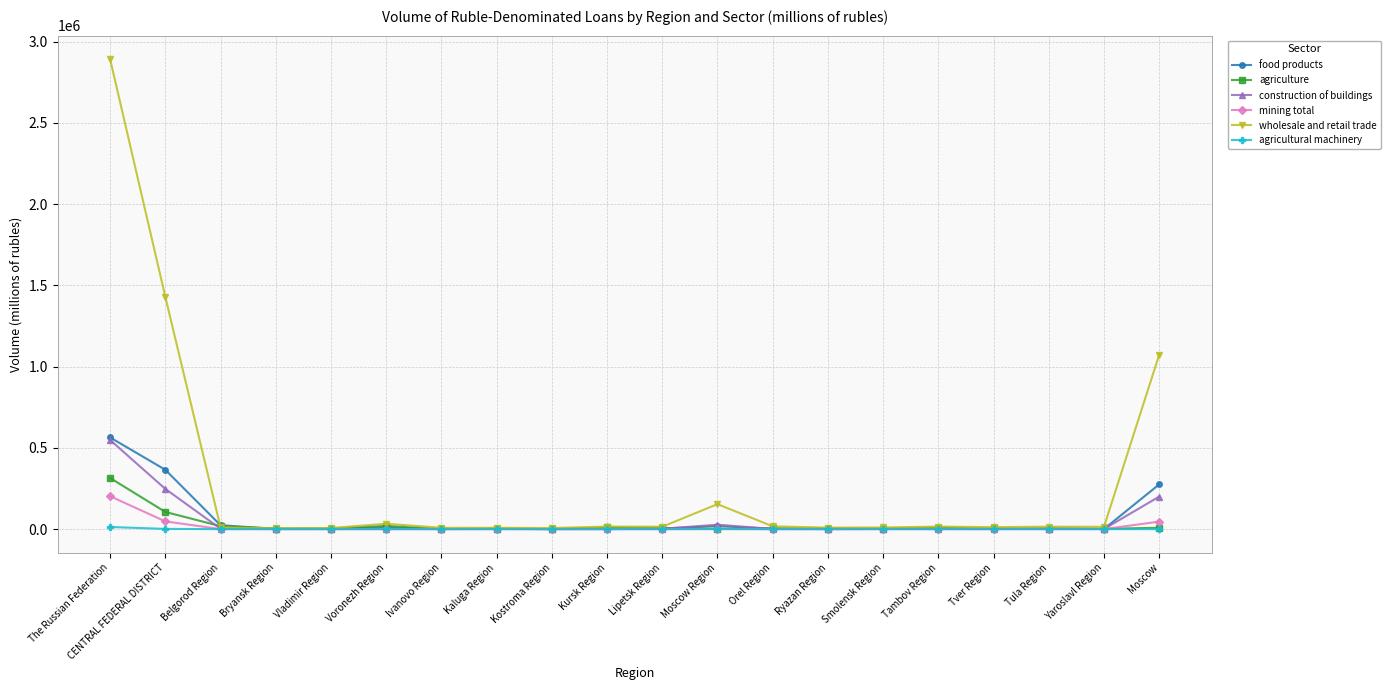

What is the maximum value shown in the chart?

2891742